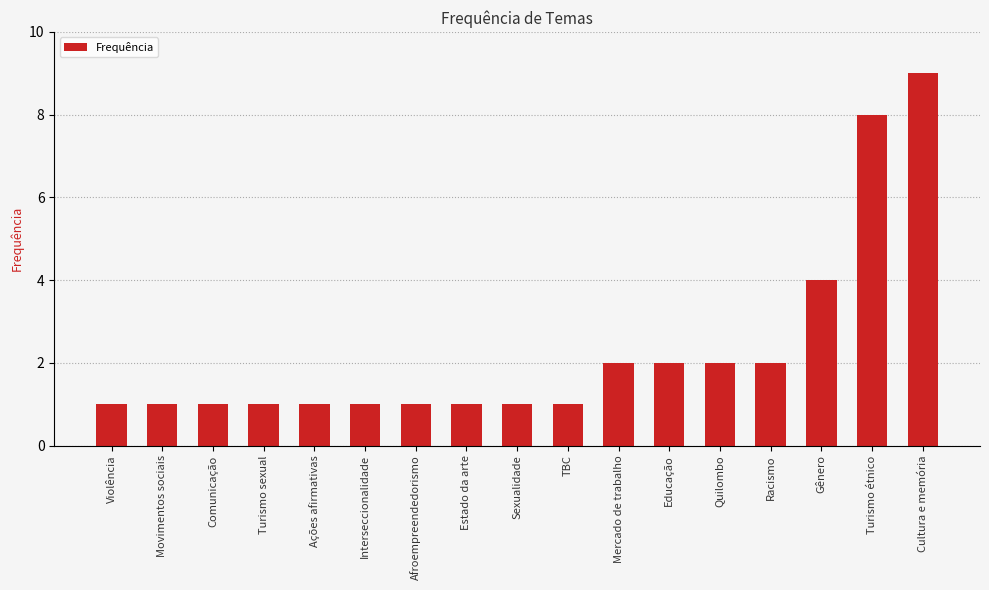

Reading left to right, transcribe all the data shown in this chart.

1	1	1	1	1	1	1	1	1	1	2	2	2	2	4	8	9